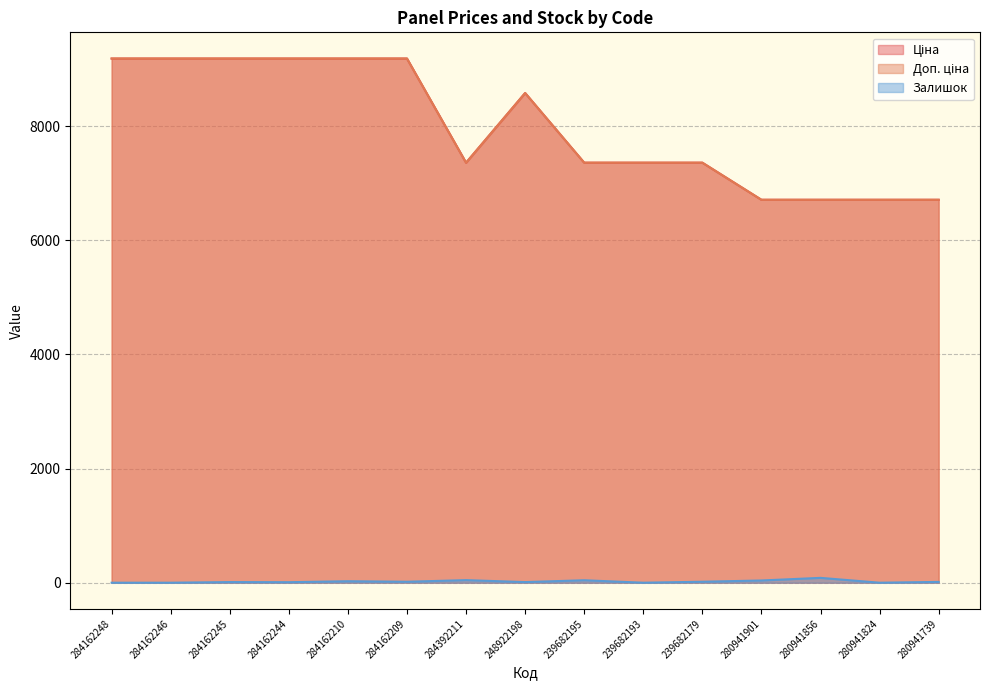

True or false: Залишок and Ціна cross at least once.

False